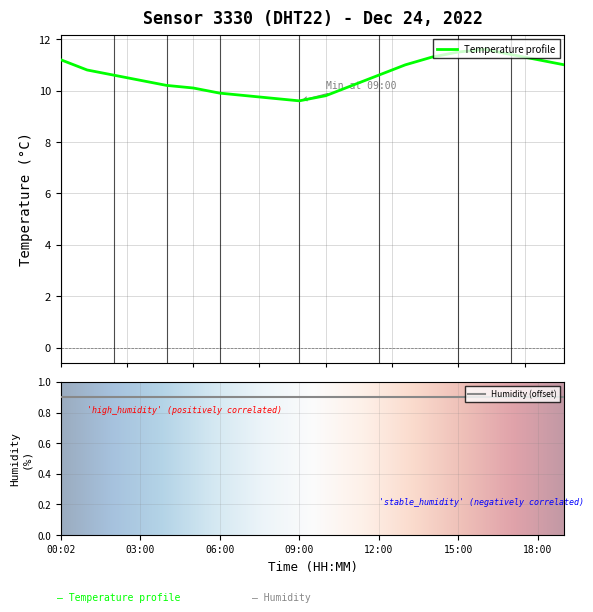

List the labels in order of value, smallest first.

09:00, 08:00, 07:00, 10:00, 06:00, 05:00, 04:00, 11:00, 03:00, 02:00, 12:00, 01:00, 13:00, 19:00, 00:02, 18:00, 14:00, 17:00, 15:00, 16:00